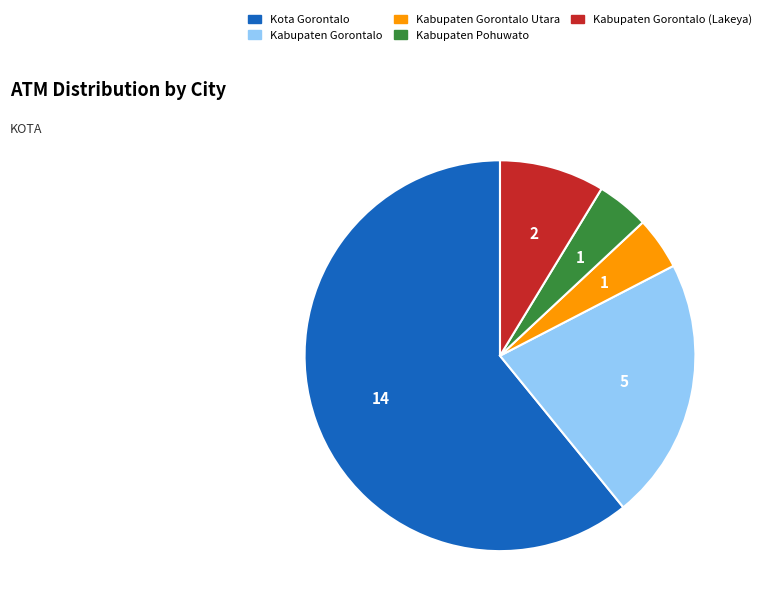

Is Kabupaten Gorontalo the majority of the pie?

No